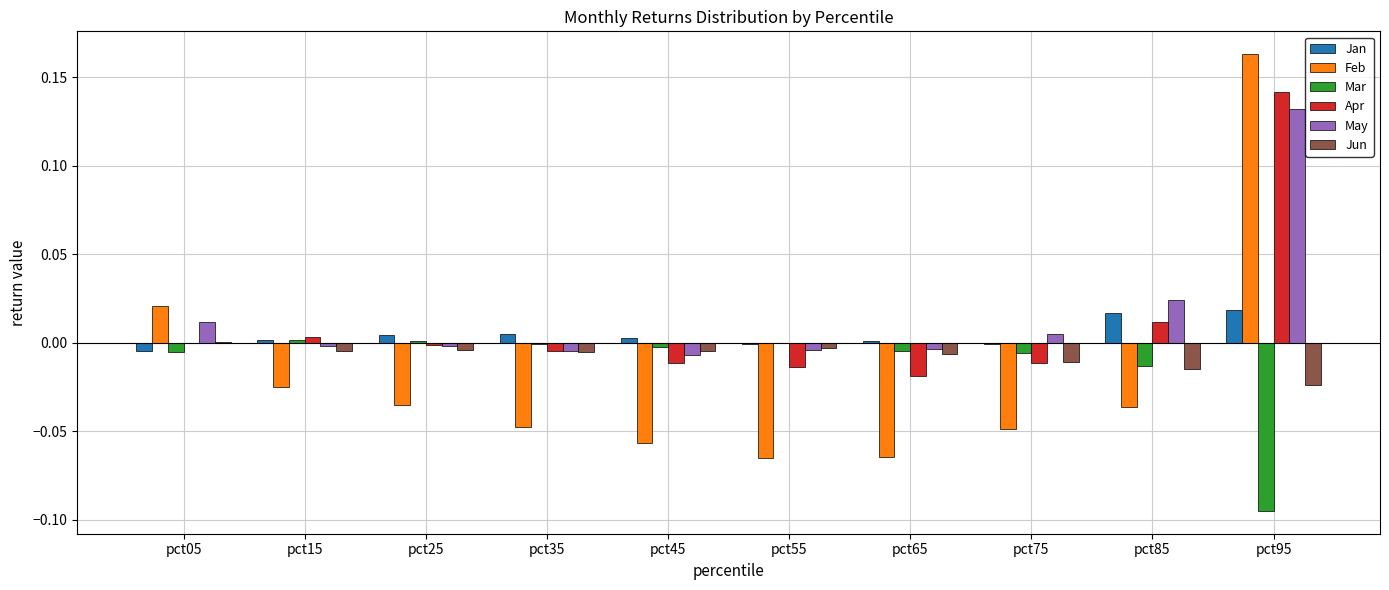

The Apr series shows -0.0 at pct45. True or false?

True